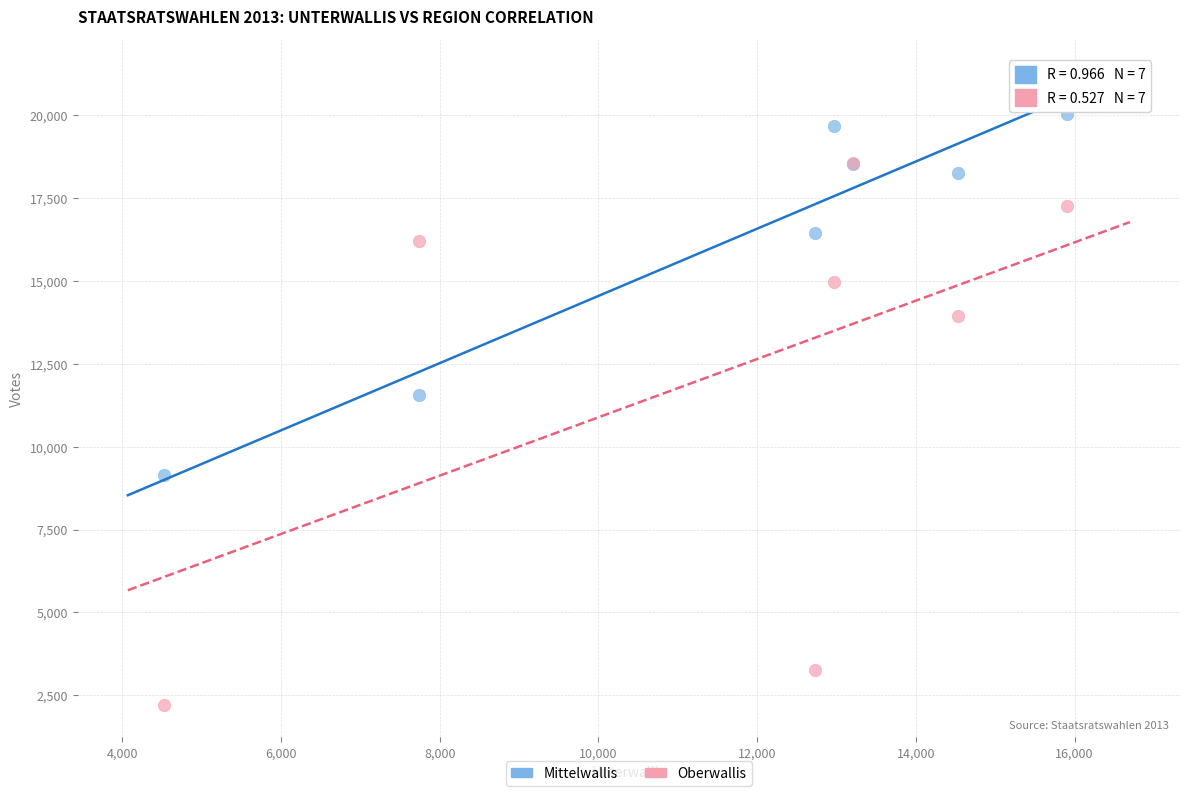

Which series reaches the minimum Y coordinate?

Oberwallis